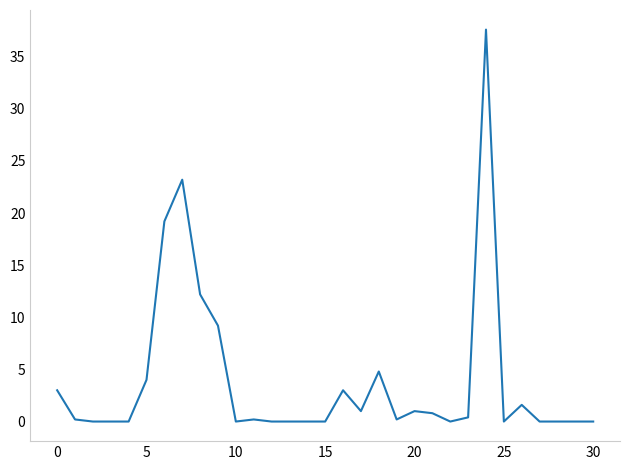

What is the greatest value displayed?

37.6